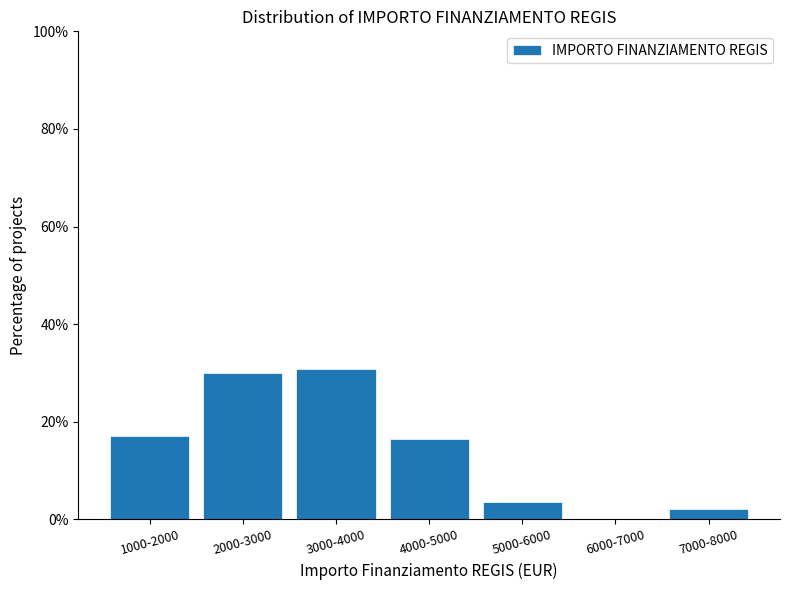

Reading left to right, what are all the values shown in this chart?

1000-2000=17.1	2000-3000=30.0	3000-4000=30.7	4000-5000=16.4	5000-6000=3.6	6000-7000=0.0	7000-8000=2.1